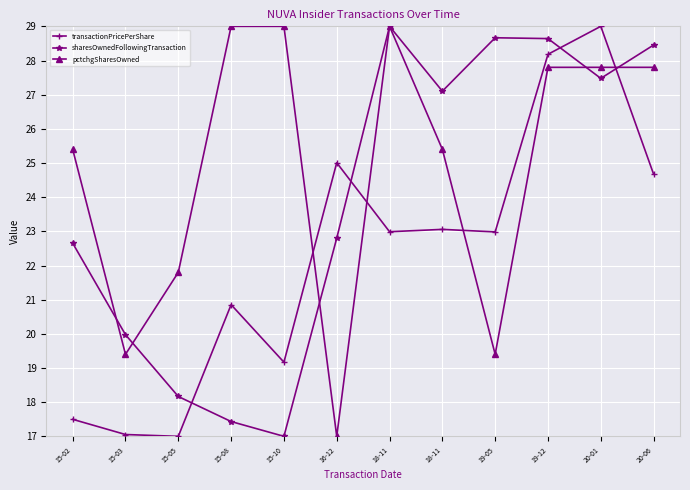

What is the difference between the sharesOwnedFollowingTransaction values at 15-02 and 16-12?

0.1